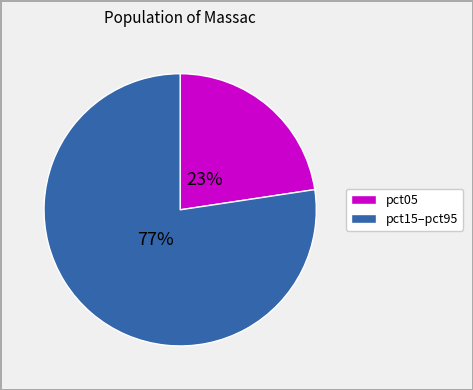

Is there any slice that represents more than half of the pie?

Yes